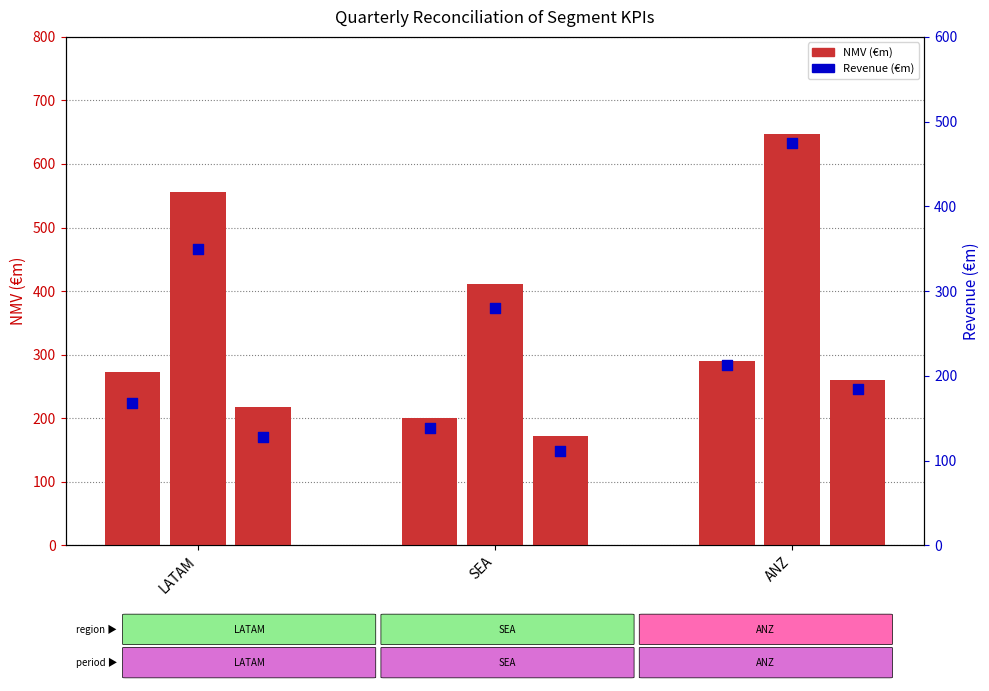

At which category is the sum across all series the highest?

ANZ